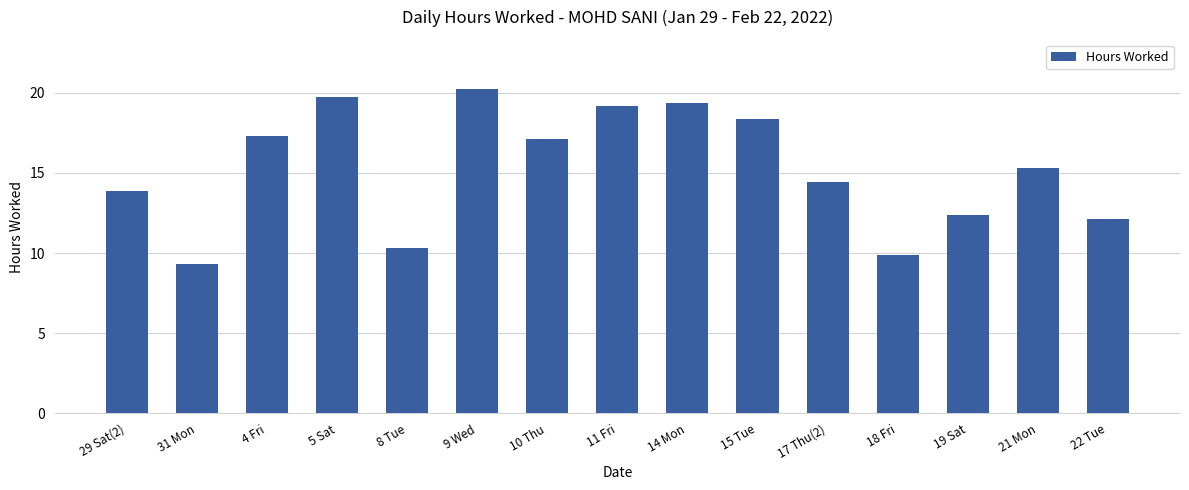

What is the difference between the second highest and second lowest values?

9.8